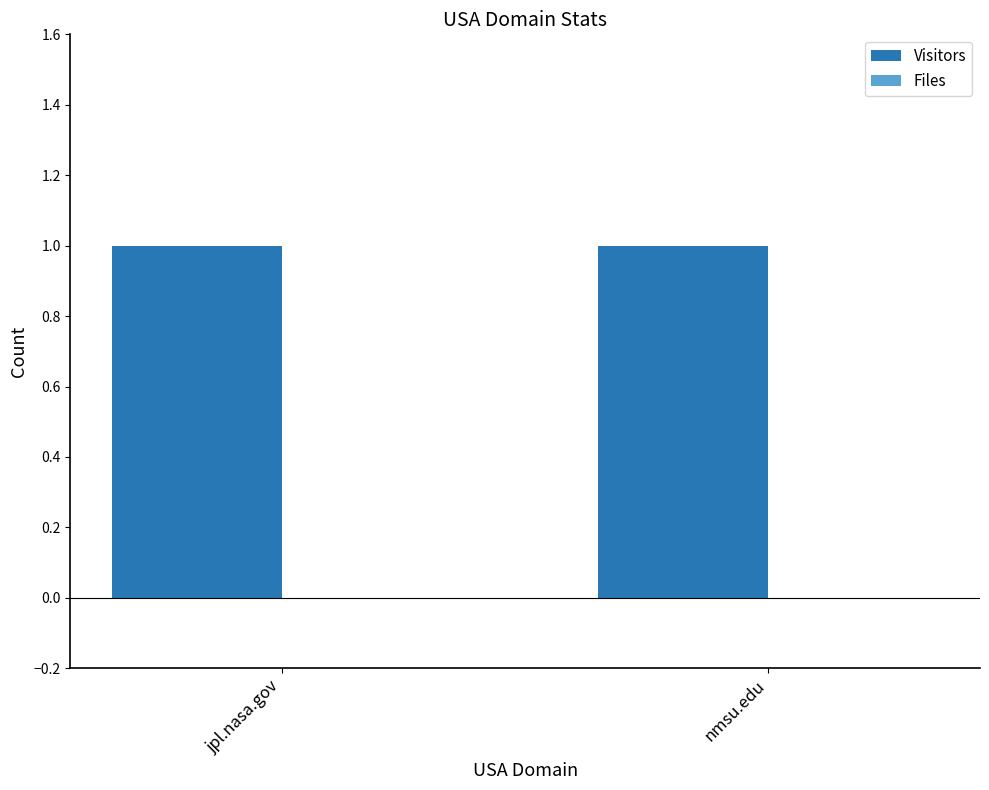

Which category has the highest value in the Files series?

jpl.nasa.gov